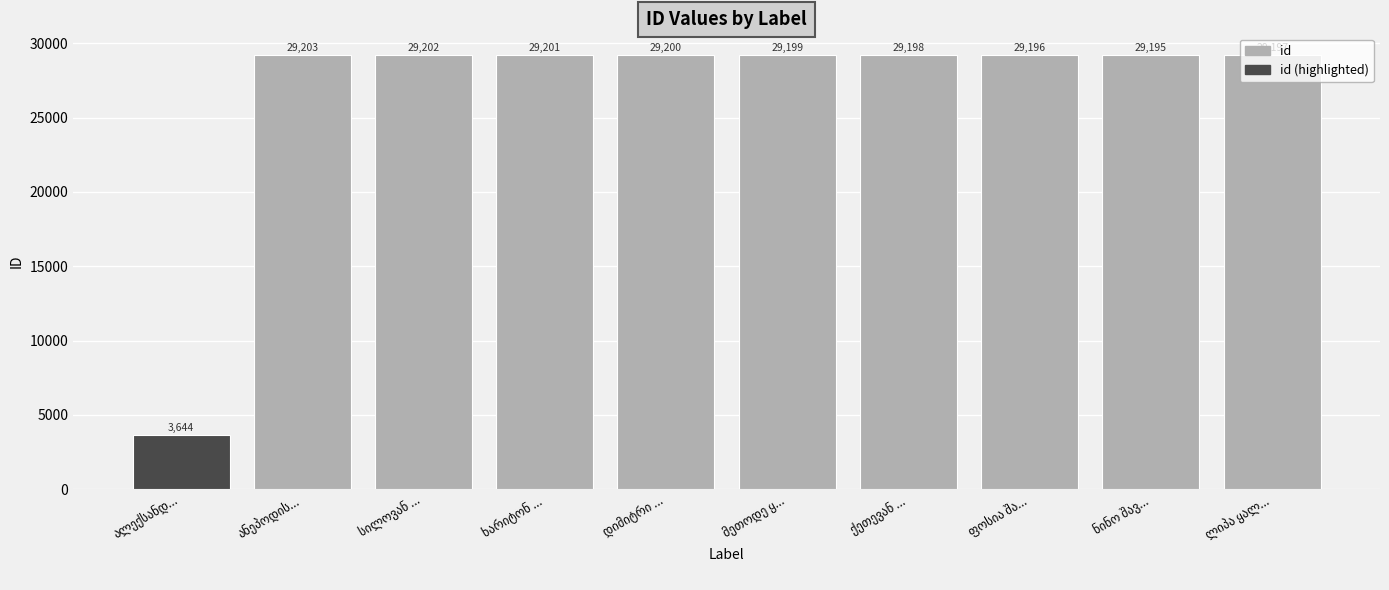

What is the value of the 9th bar from the left?

29195